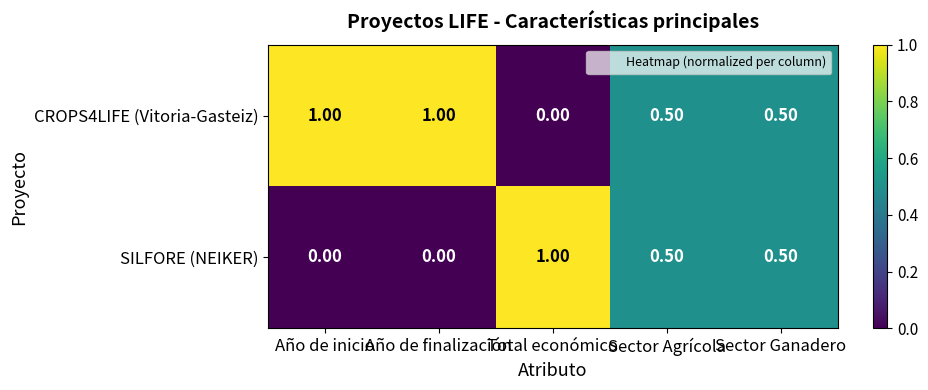

List the series in order of their overall mean, highest first.

CROPS4LIFE (Vitoria-Gasteiz), SILFORE (NEIKER)